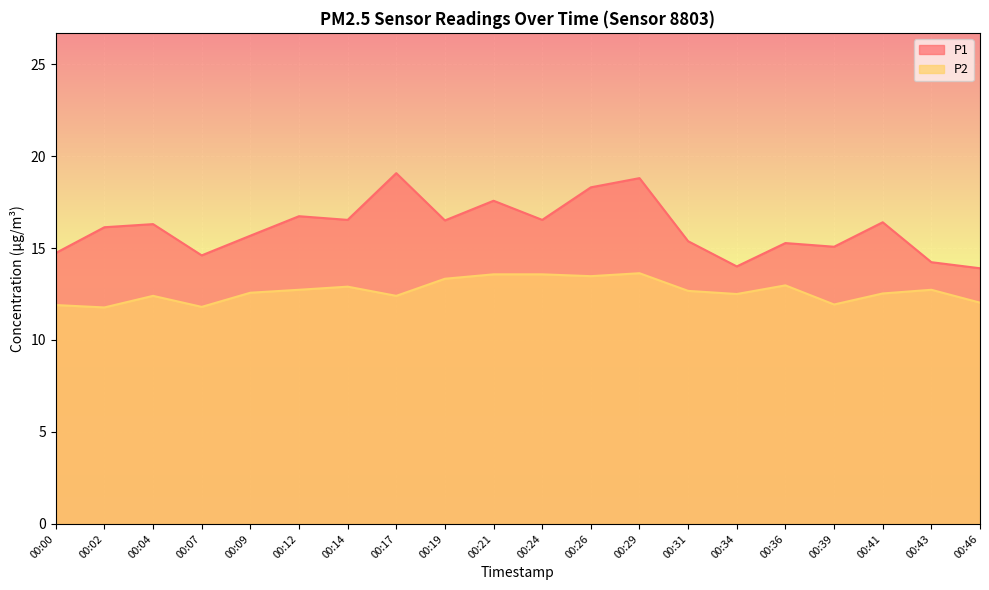

Is it true that P1 equals 5.4 at 00:04?

False